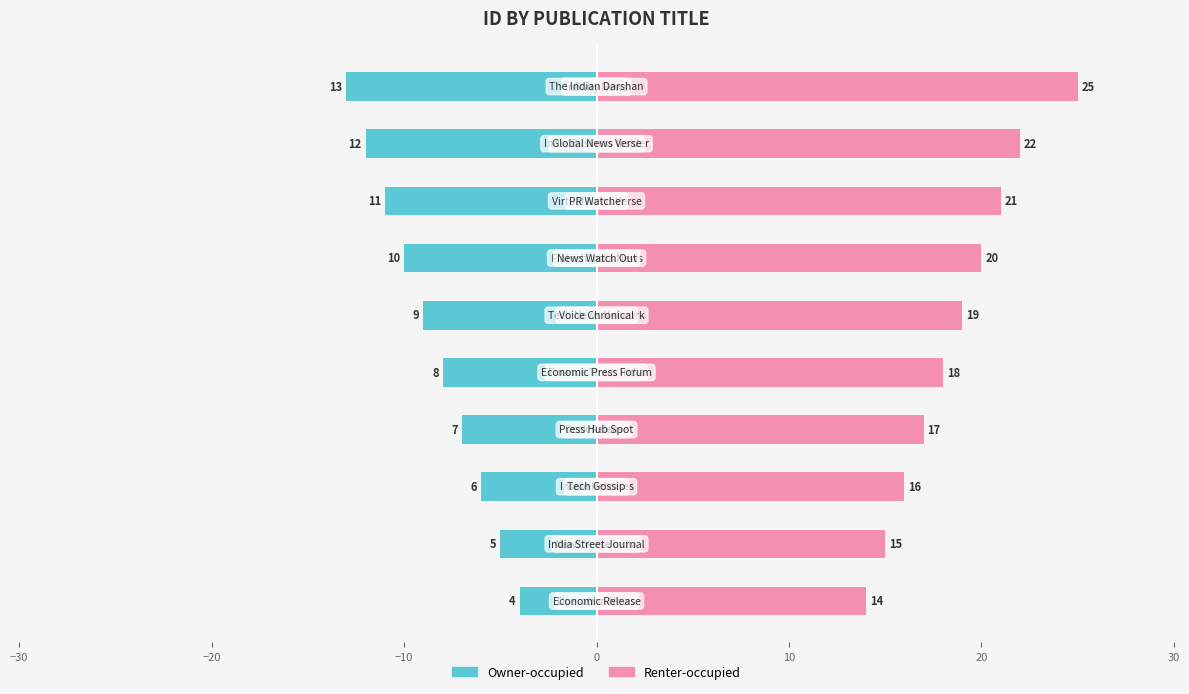

Count the number of data series in this chart.

2